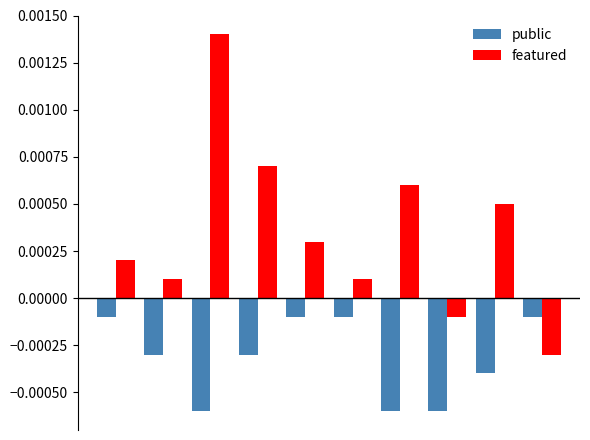

Which series has the largest total across all categories?

featured